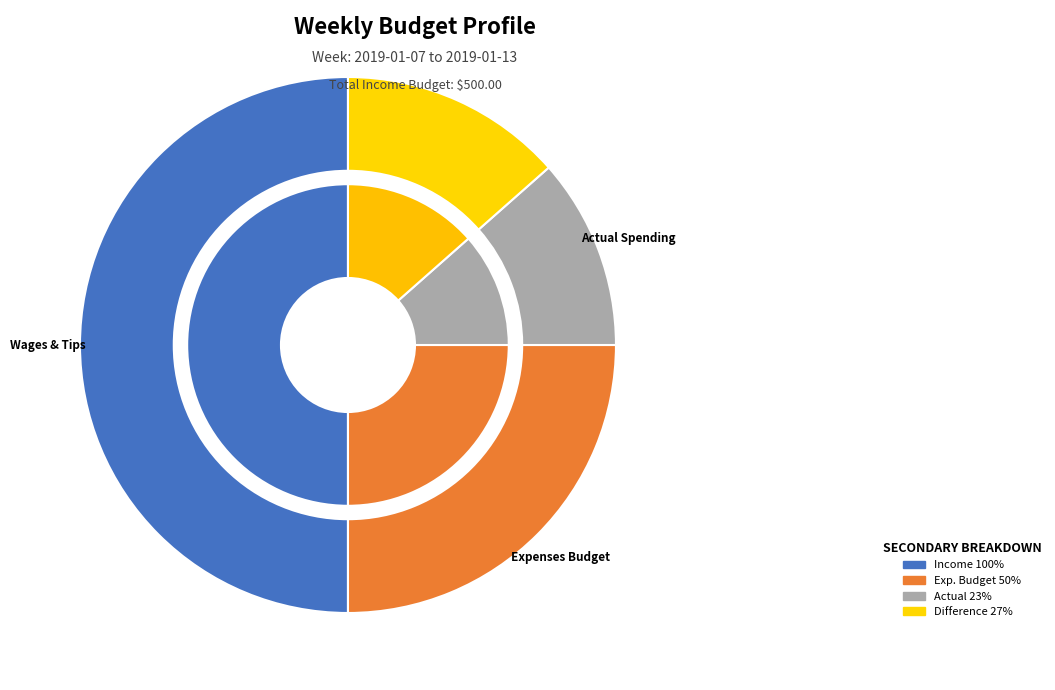

To the nearest percent, what is the combined percentage of Total Expenses (Actual) and Difference?

25%